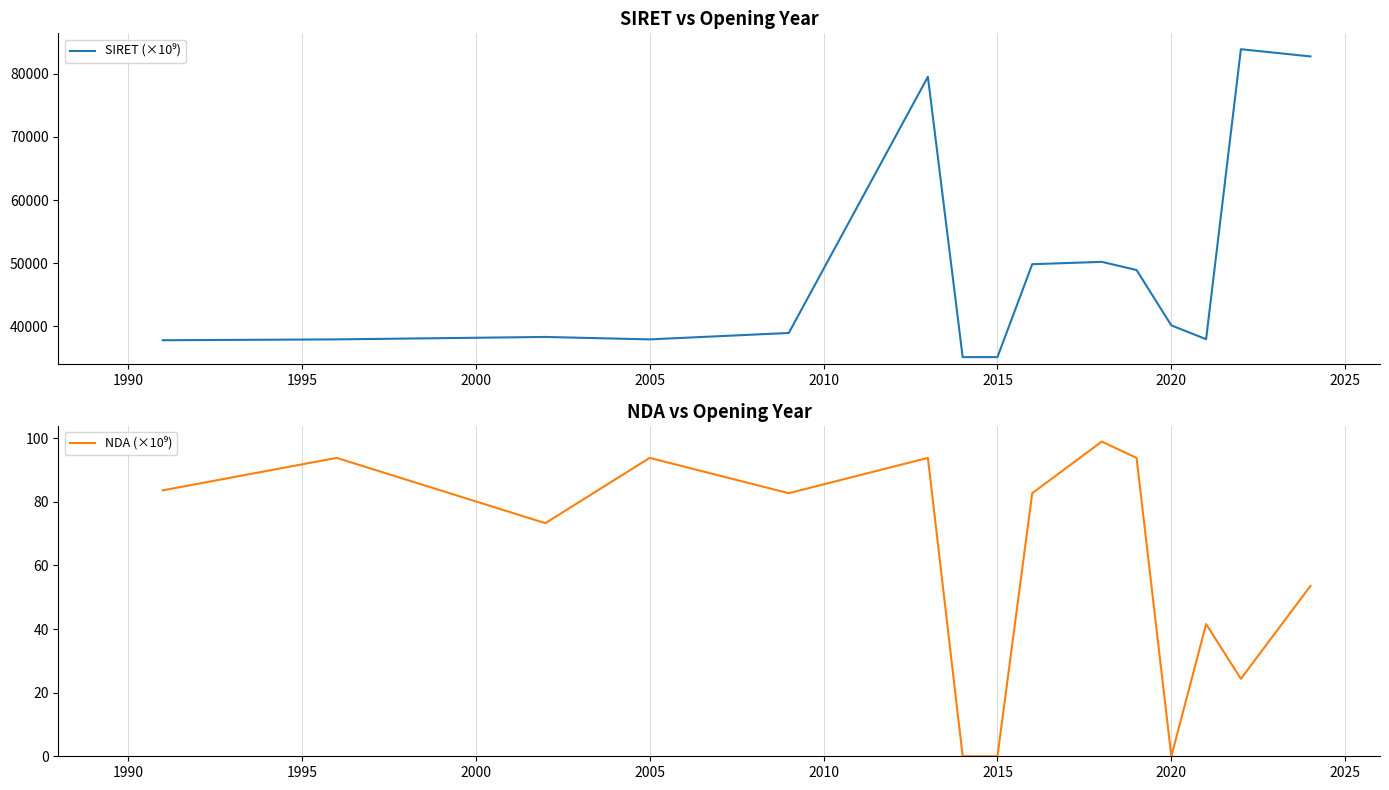

True or false: SIRET (×10⁹) and NDA (×10⁹) intersect in this chart.

False